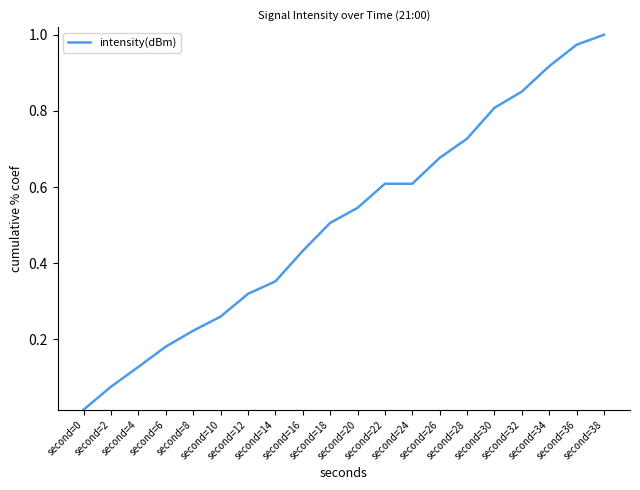

Is it true that the value at second=14 is 0.2?

False